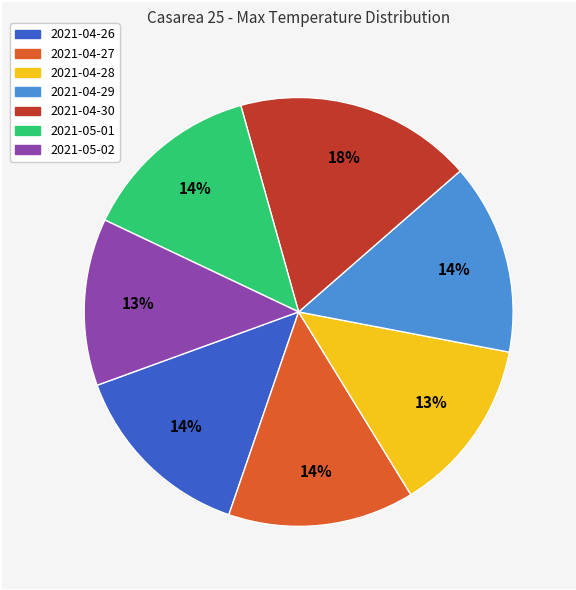

What is the largest slice in the pie chart?

2021-04-30